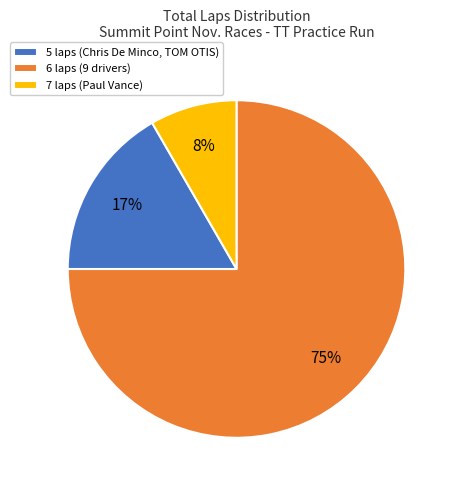

To the nearest percent, what is the difference between the largest and smallest slice percentages?

67%